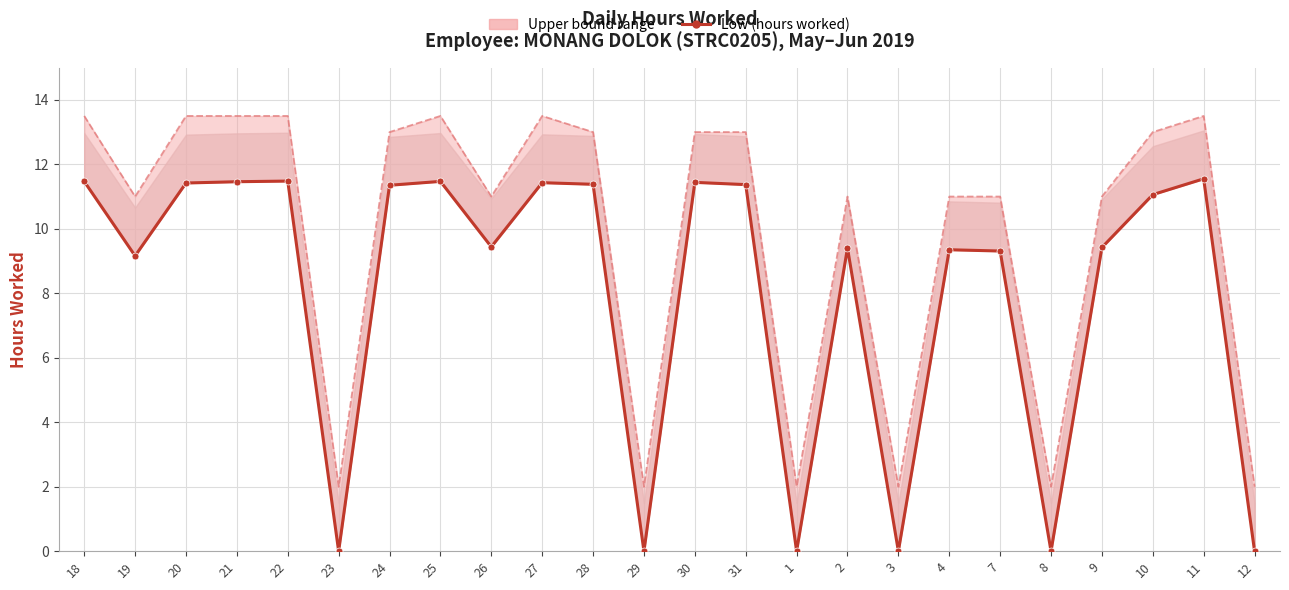

What is the maximum value shown in the chart?

13.5